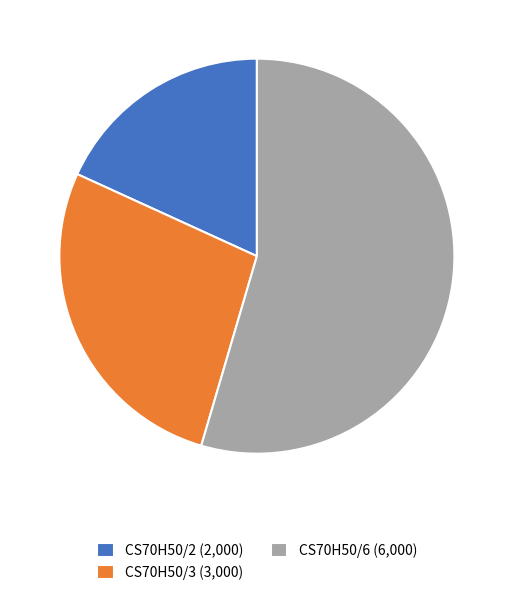

The CS70H50/3 (3,000) slice represents 27% of the pie. True or false?

True